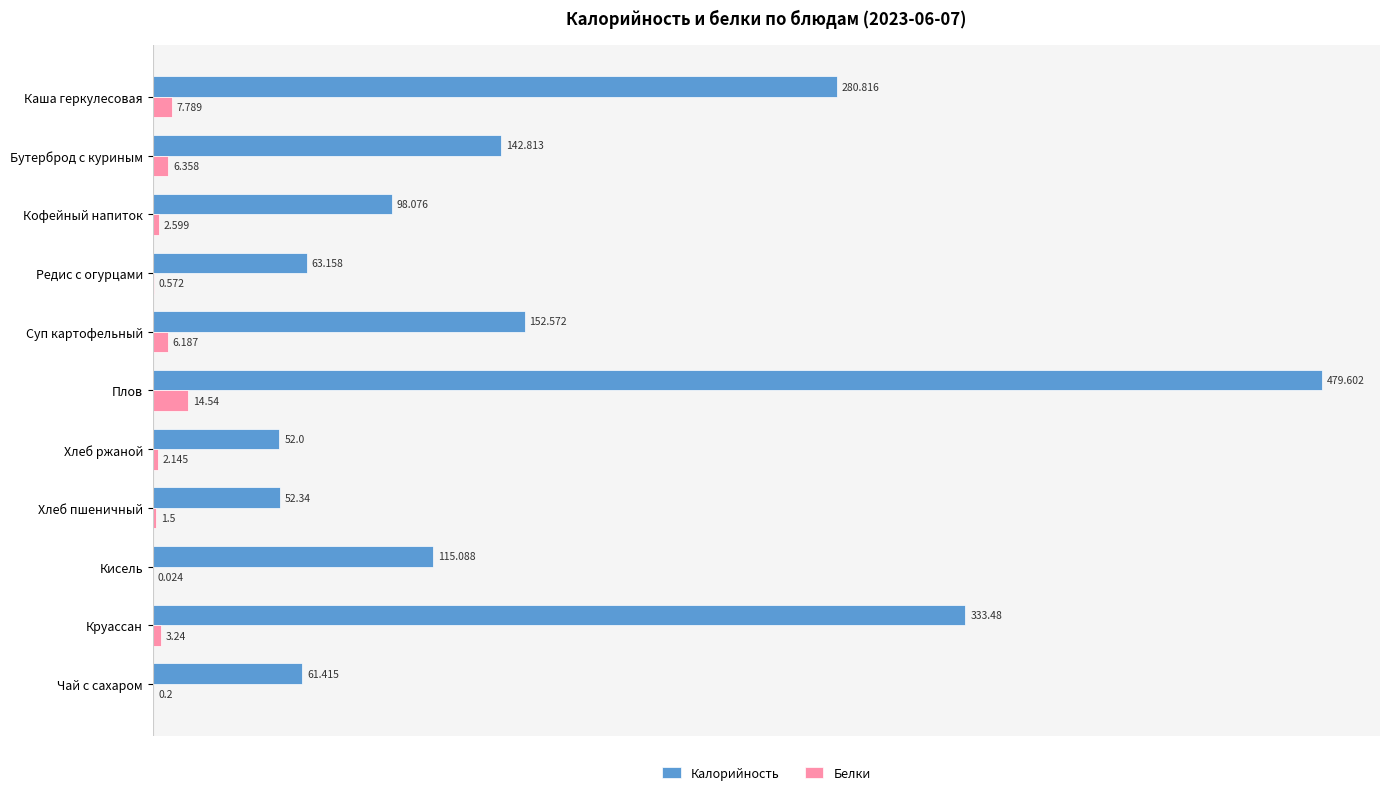

Which category has the highest value across all series?

Плов